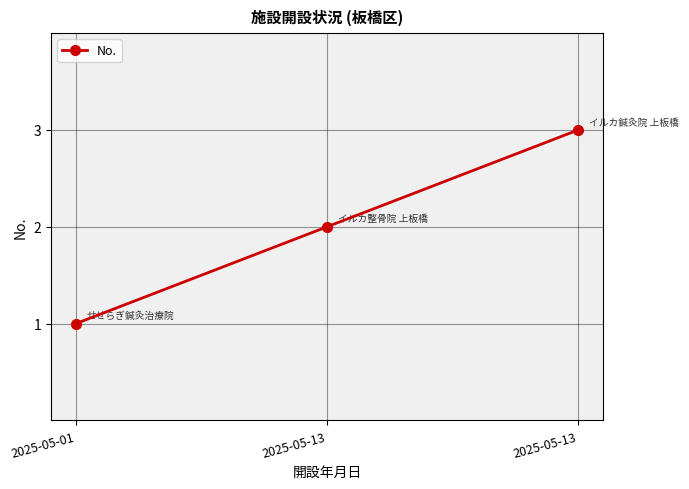

Count the number of data series in this chart.

1